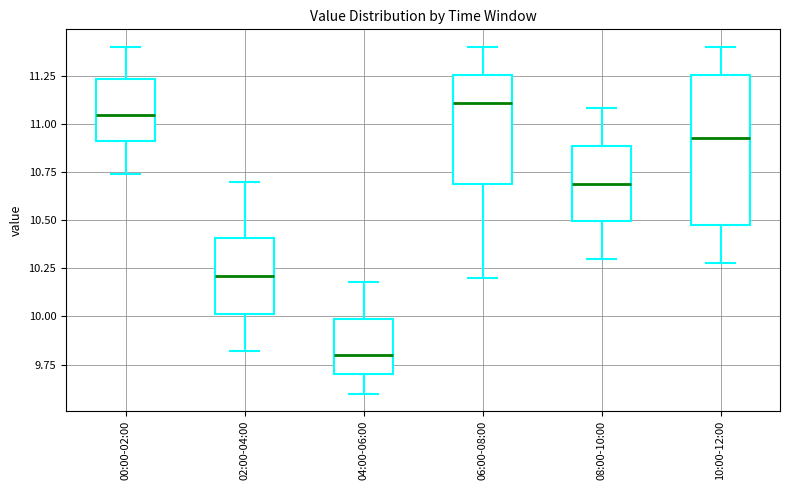

Reading left to right, transcribe this box plot: for each box, give where its median line is, the range the box spans, and where its two whiskers end, as read against the y-axis. The values are not printed on the chart, so give them approximately, as read against the axis.

00:00-02:00: median 11.05, box 10.90 to 11.25, whiskers 10.75 to 11.40
02:00-04:00: median 10.20, box 10.00 to 10.40, whiskers 9.80 to 10.70
04:00-06:00: median 9.80, box 9.70 to 10.00, whiskers 9.60 to 10.20
06:00-08:00: median 11.10, box 10.70 to 11.25, whiskers 10.20 to 11.40
08:00-10:00: median 10.70, box 10.50 to 10.90, whiskers 10.30 to 11.10
10:00-12:00: median 10.95, box 10.50 to 11.25, whiskers 10.30 to 11.40